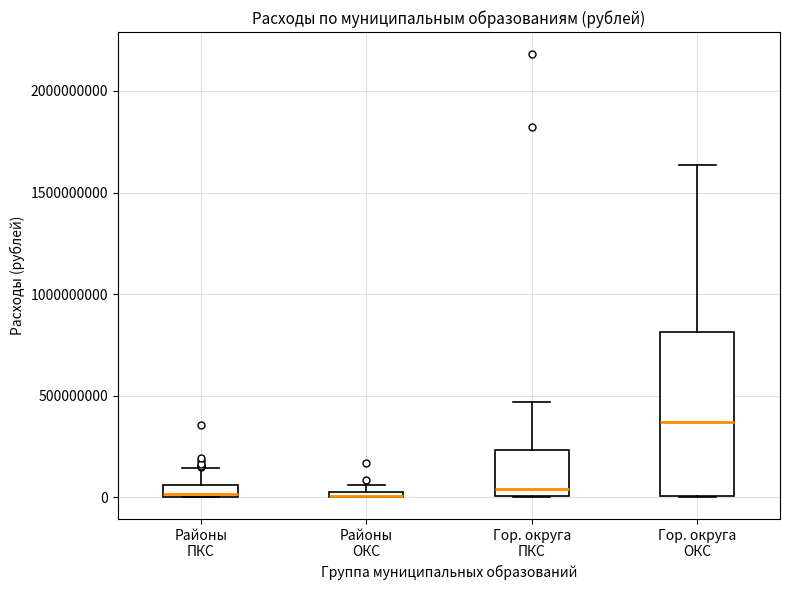

Comparing the boxes themselves (not the whiskers), which one is the tallest?

Гор. округа ОКС